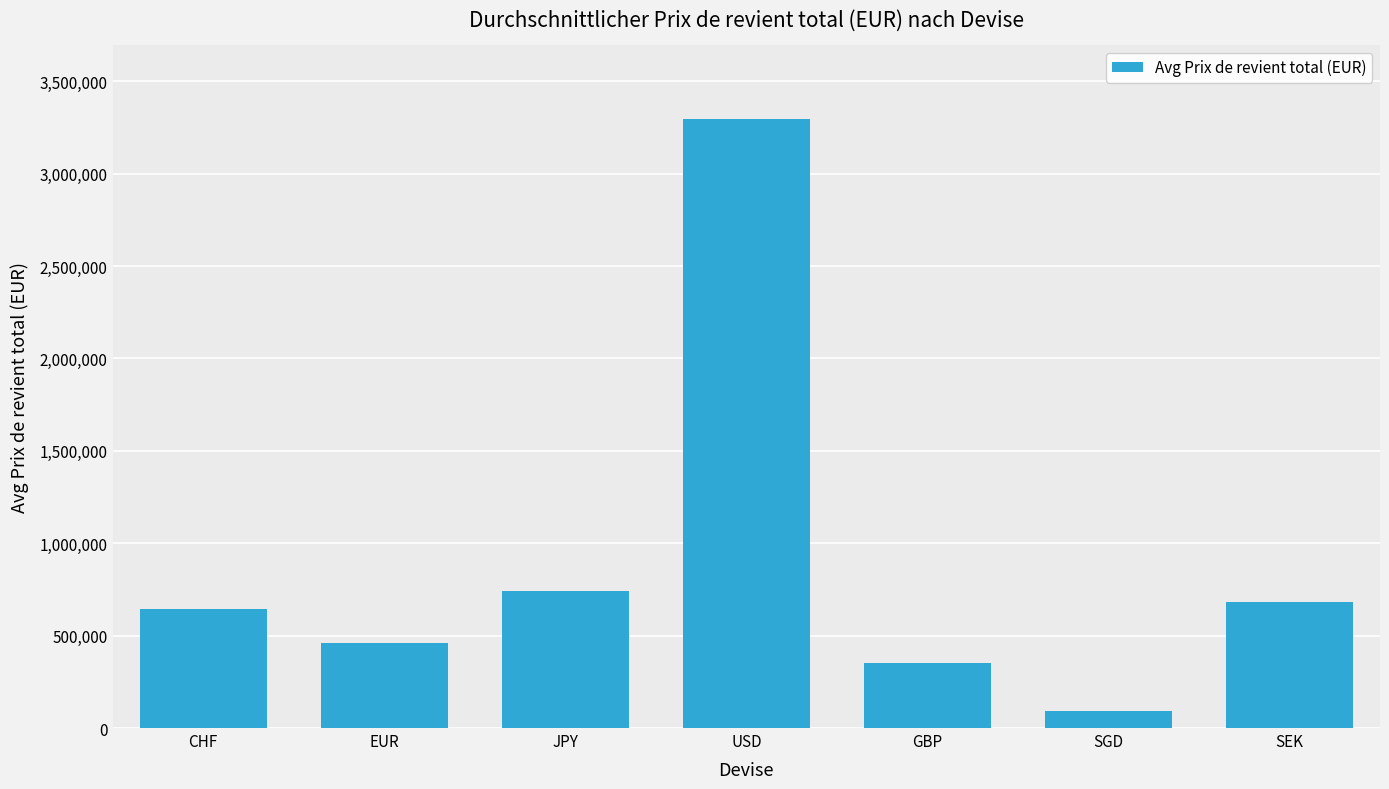

Is it true that the value at EUR is 458648.2?

True